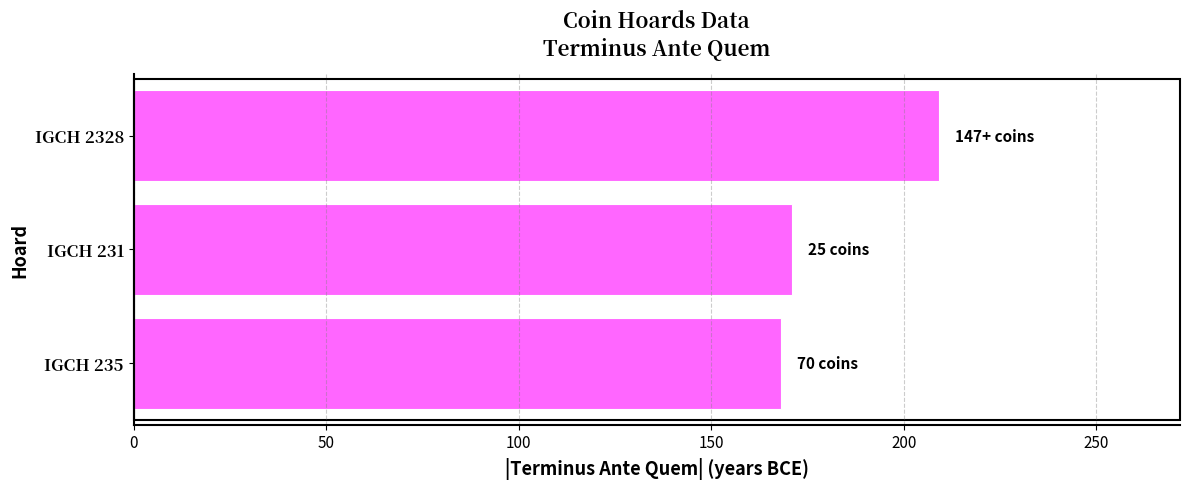

What is the change in value from IGCH 235 to IGCH 2328?

+41